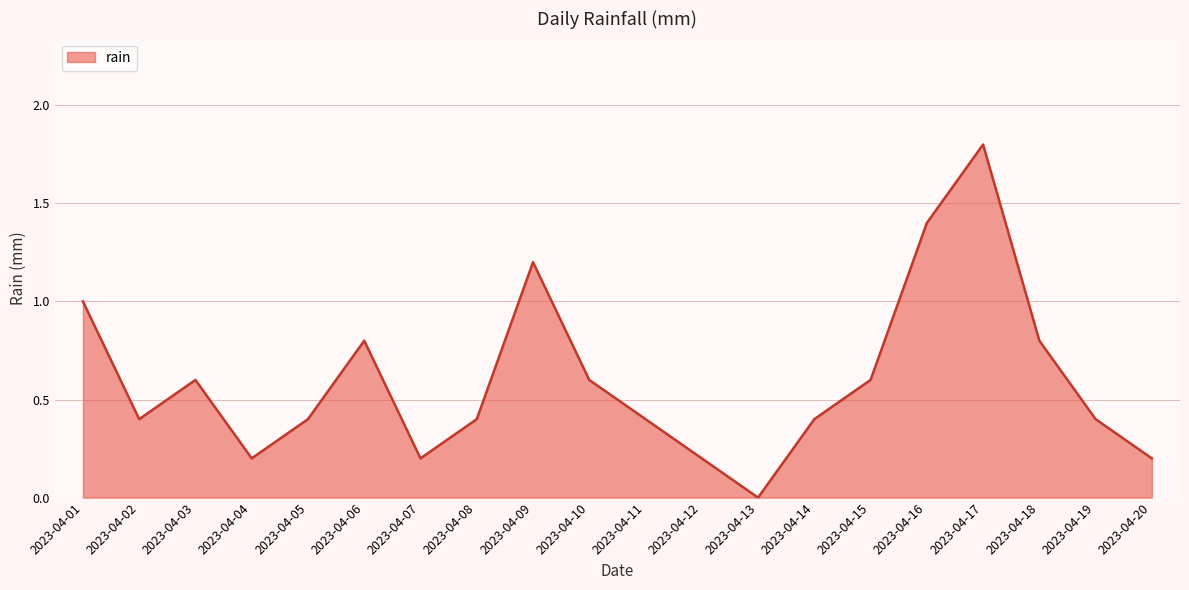

True or false: there are more than 1 points higher than both neighbors.

True